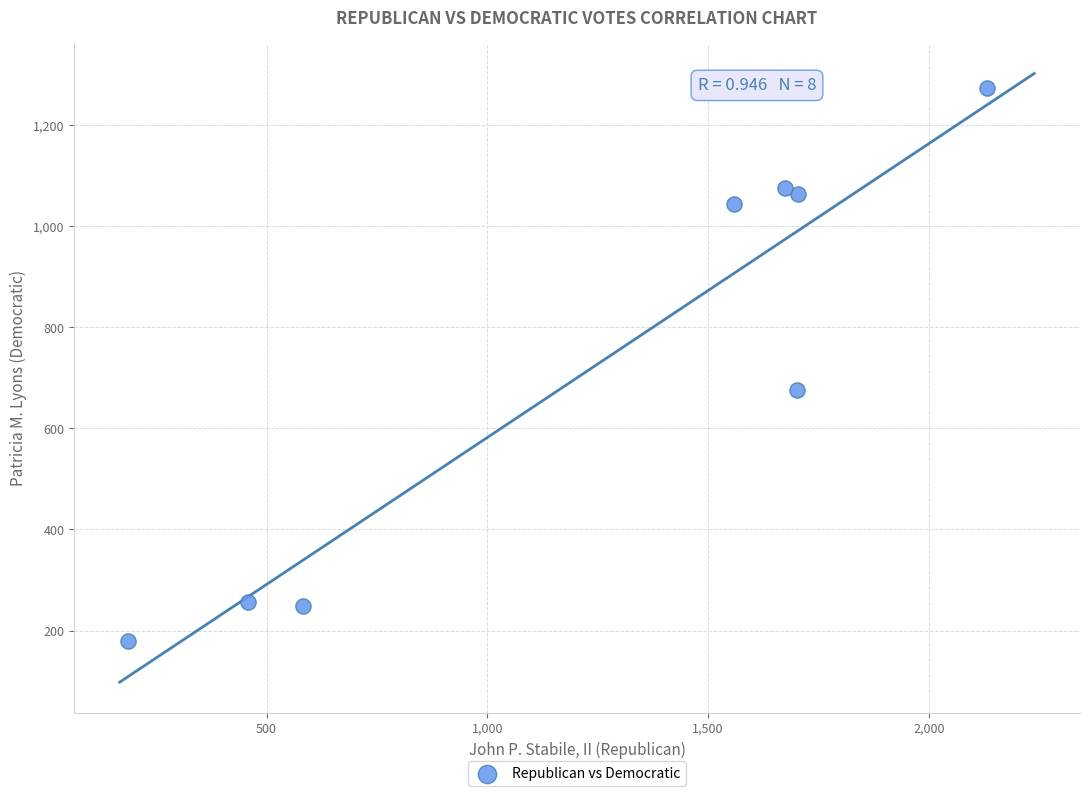

What Y value in the scatter plot is closest to 726?

676